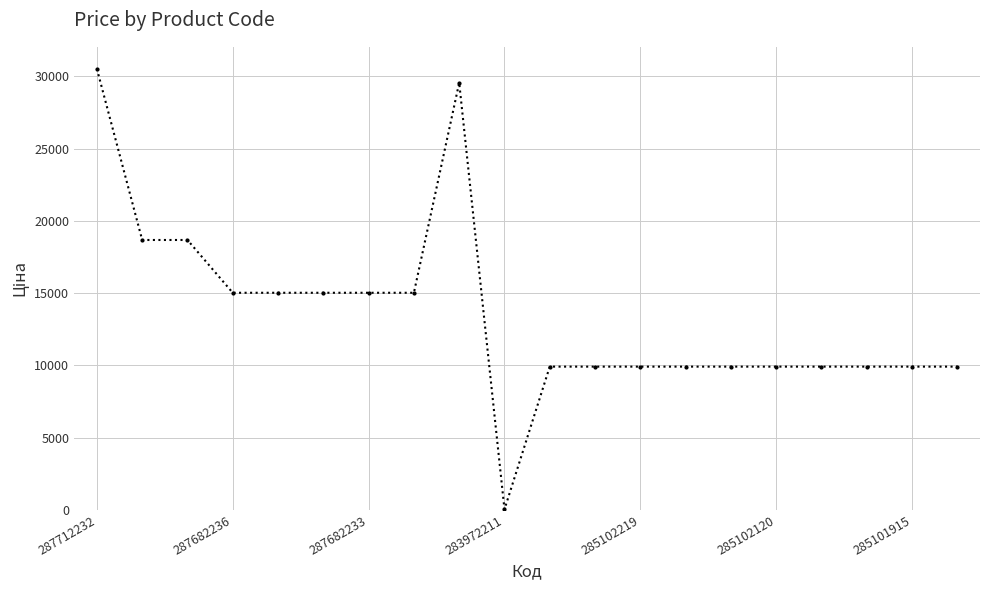

What is the value of the 19th point from the left?

9908.5